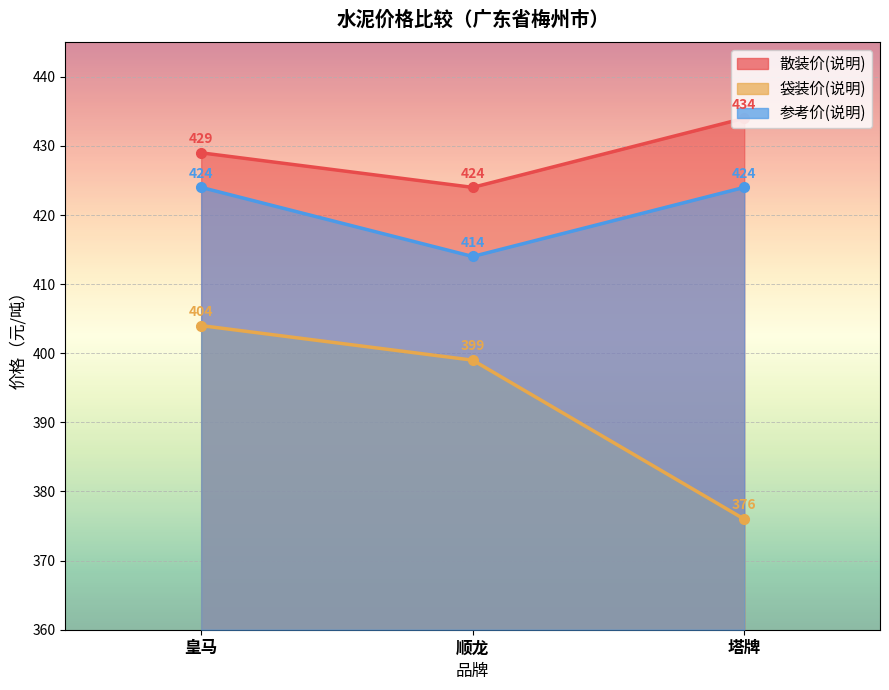

List the series in order of their peak value, lowest first.

袋装价(说明), 参考价(说明), 散装价(说明)